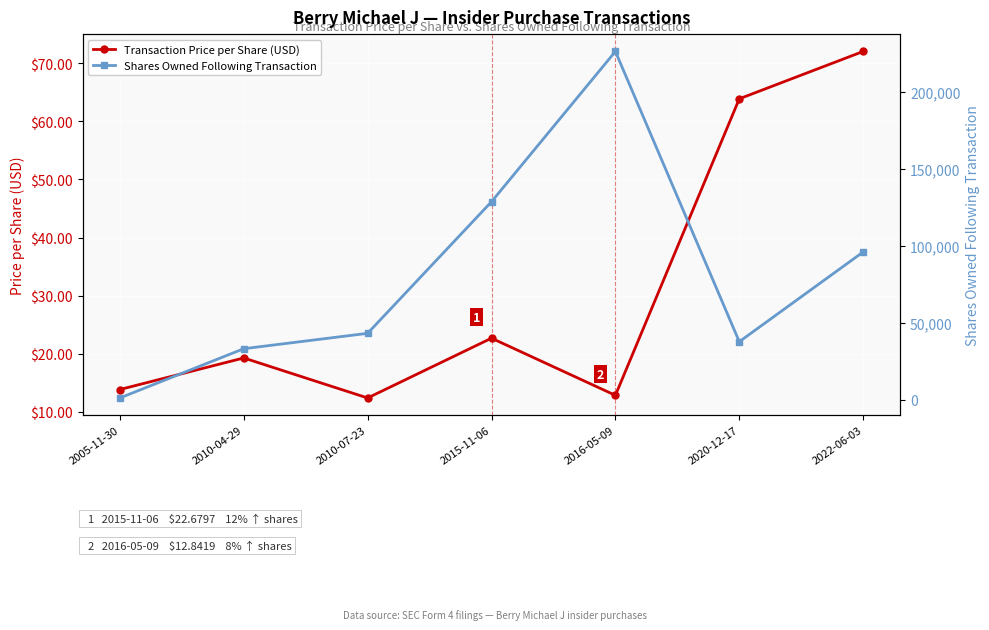

The Transaction Price per Share (USD) series shows 13.0 at 2010-04-29. True or false?

False